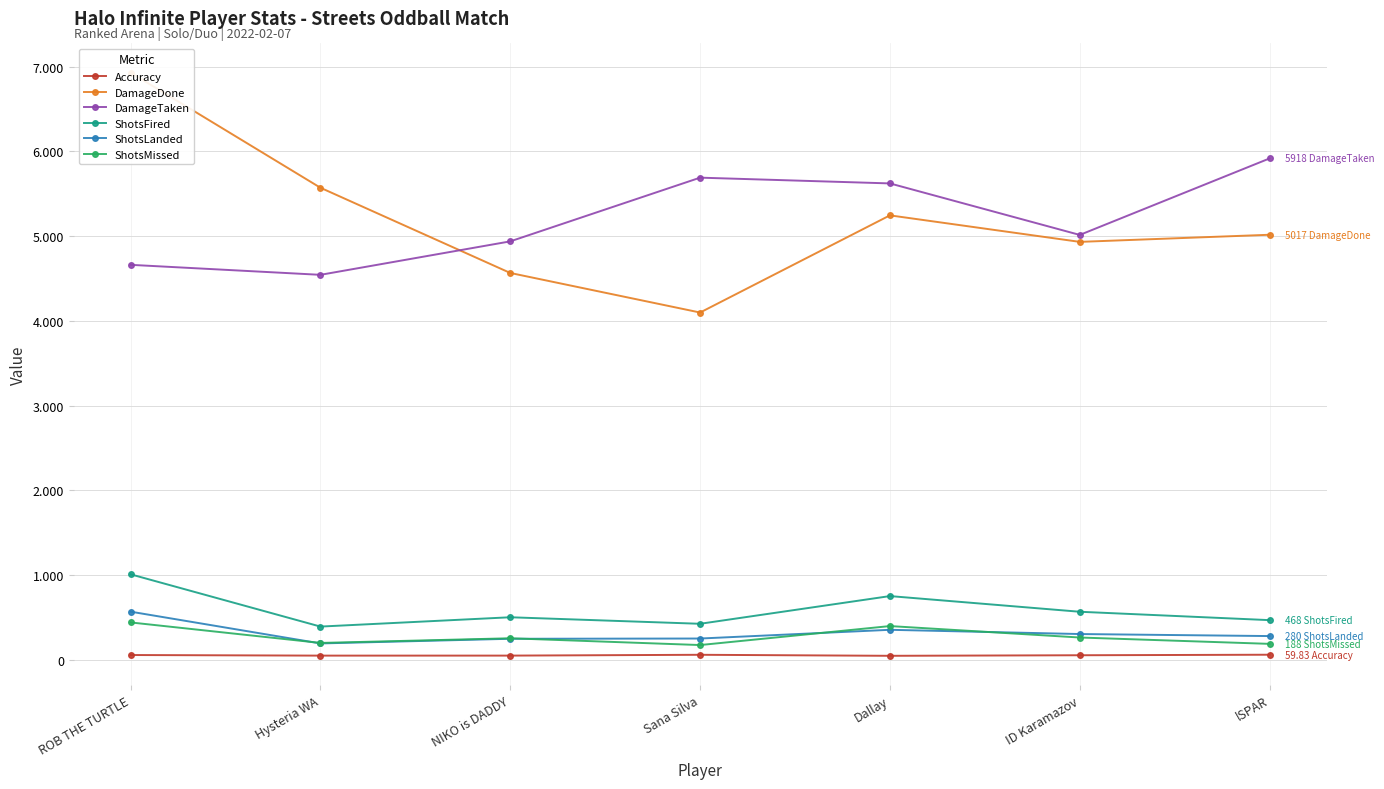

Is it true that Accuracy equals 76.5 at NIKO is DADDY?

False